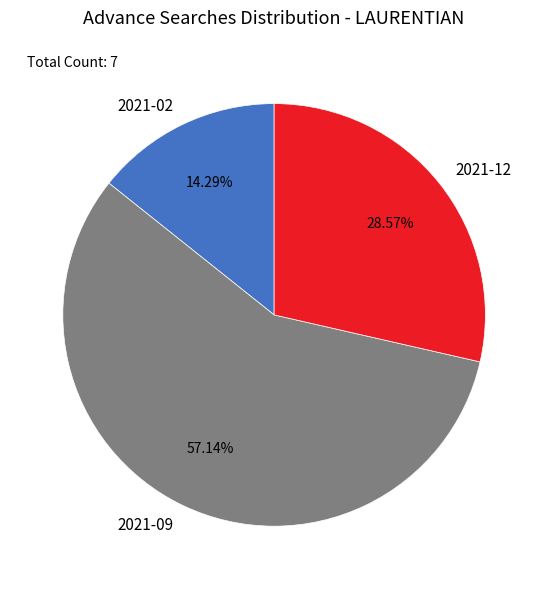

To the nearest percent, what is the difference between the largest and smallest slice percentages?

43%